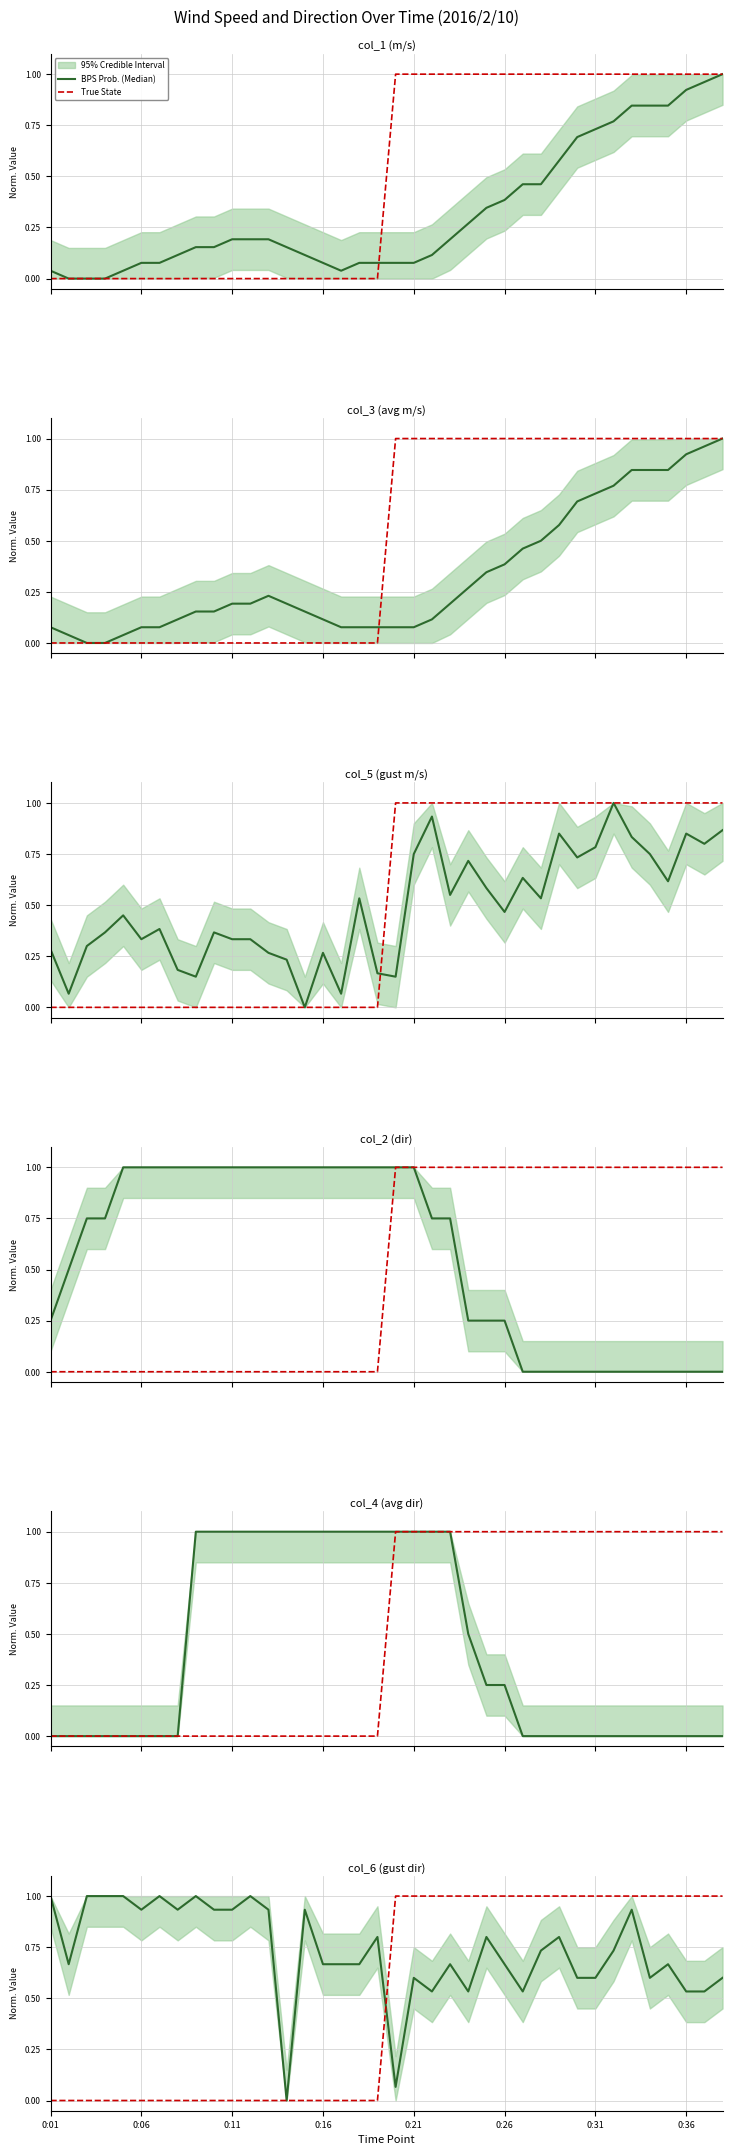

What is the average value of the True State series?

0.5